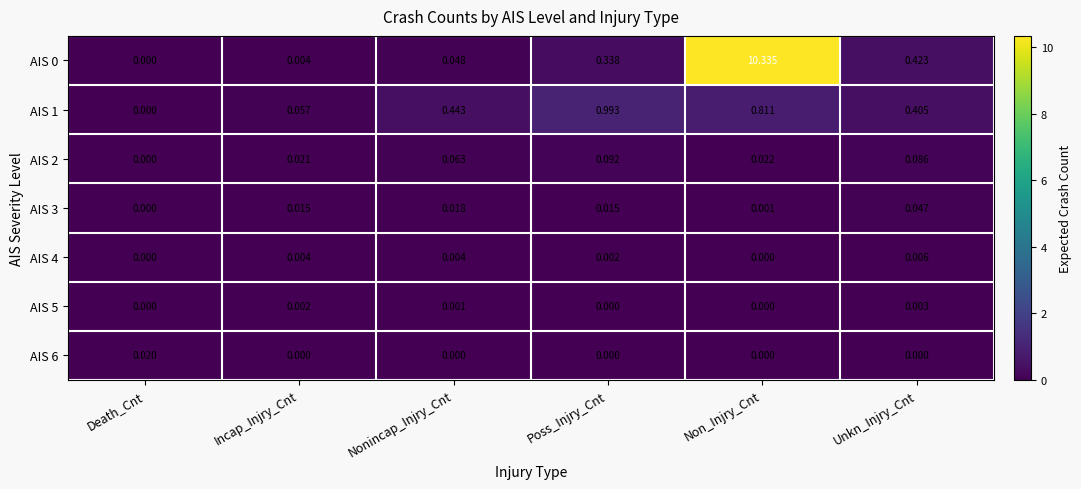

At how many categories does at least one series exceed 5?

1